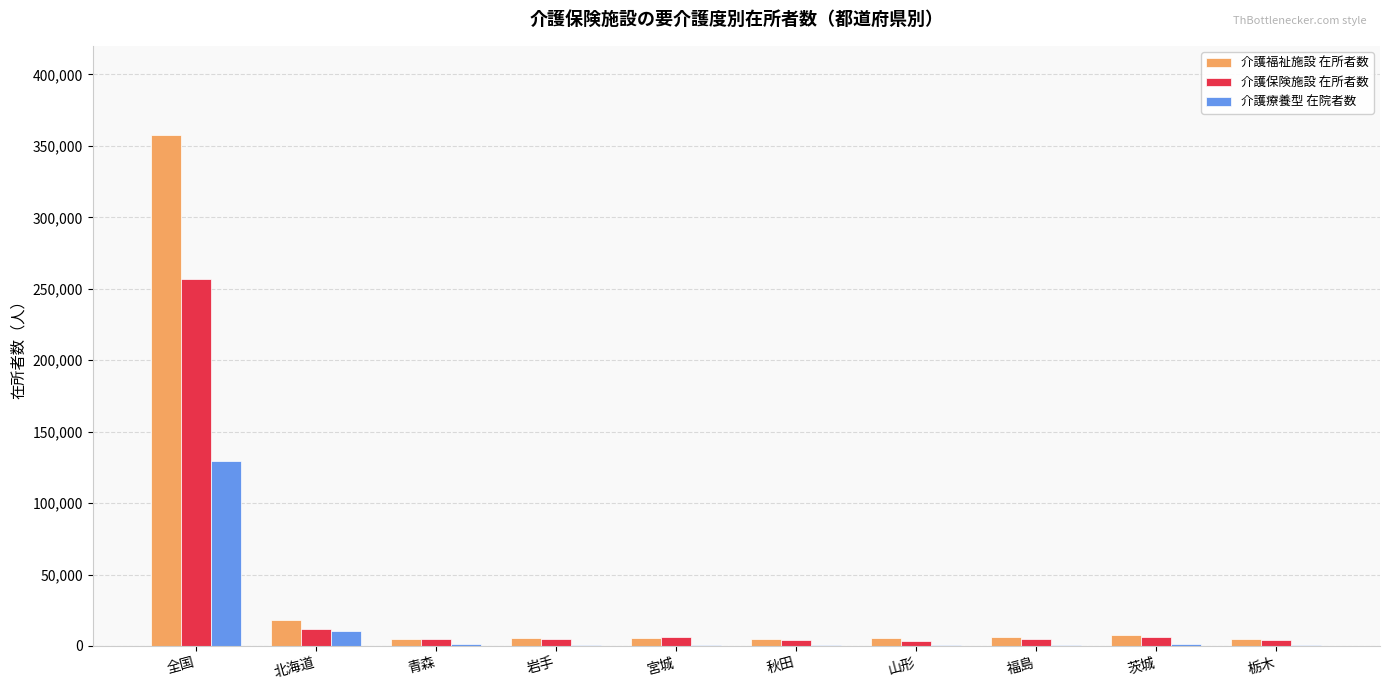

At which category is the sum across all series the highest?

全国